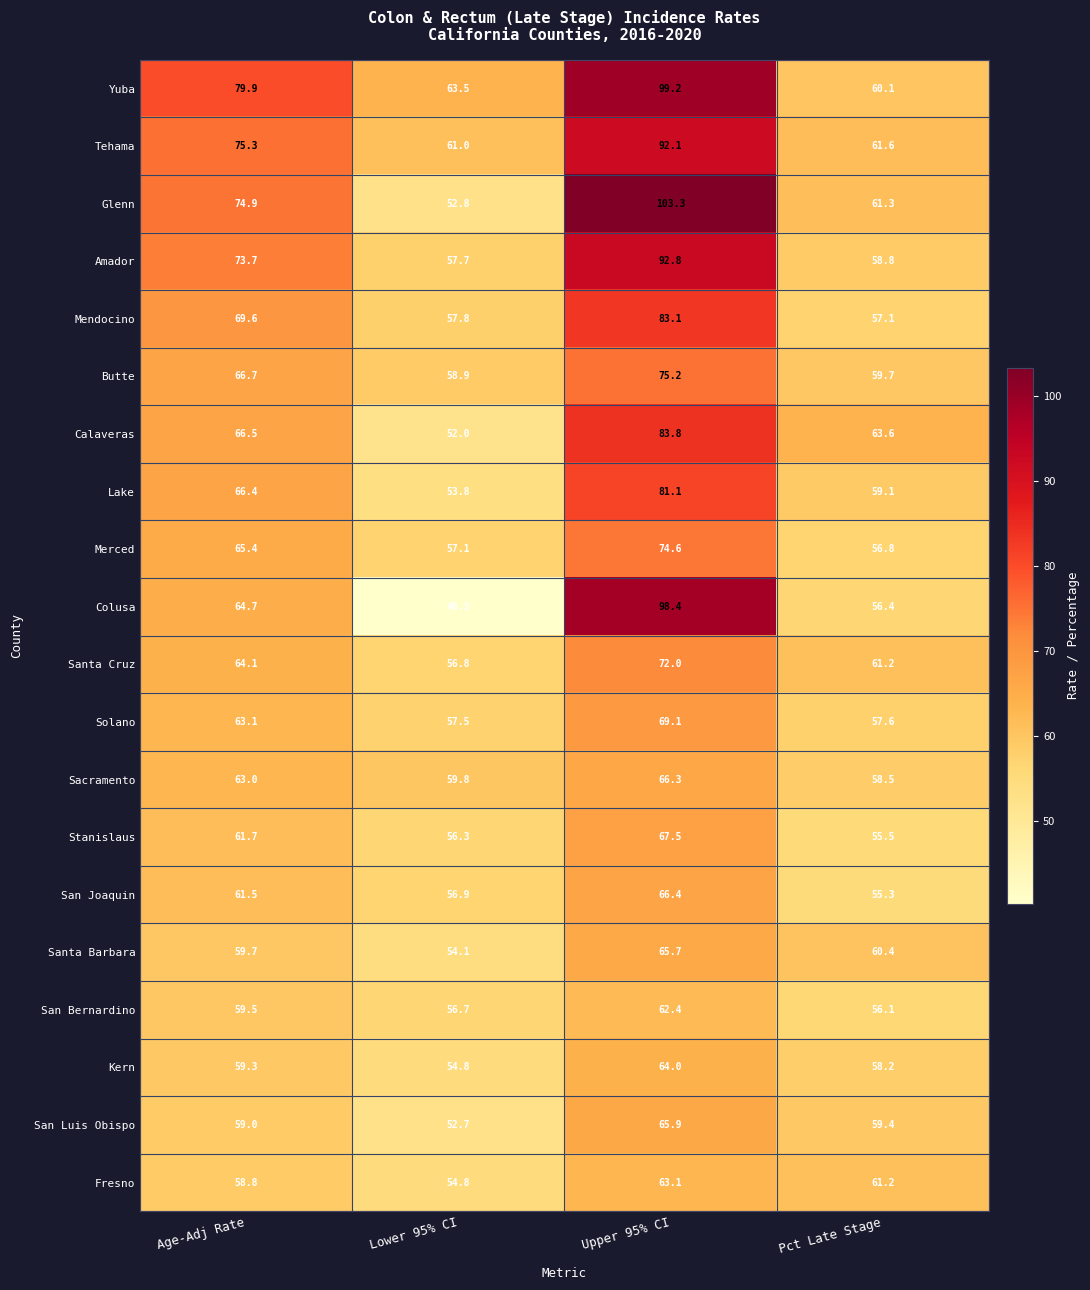

At how many categories does at least one series exceed 101?

1